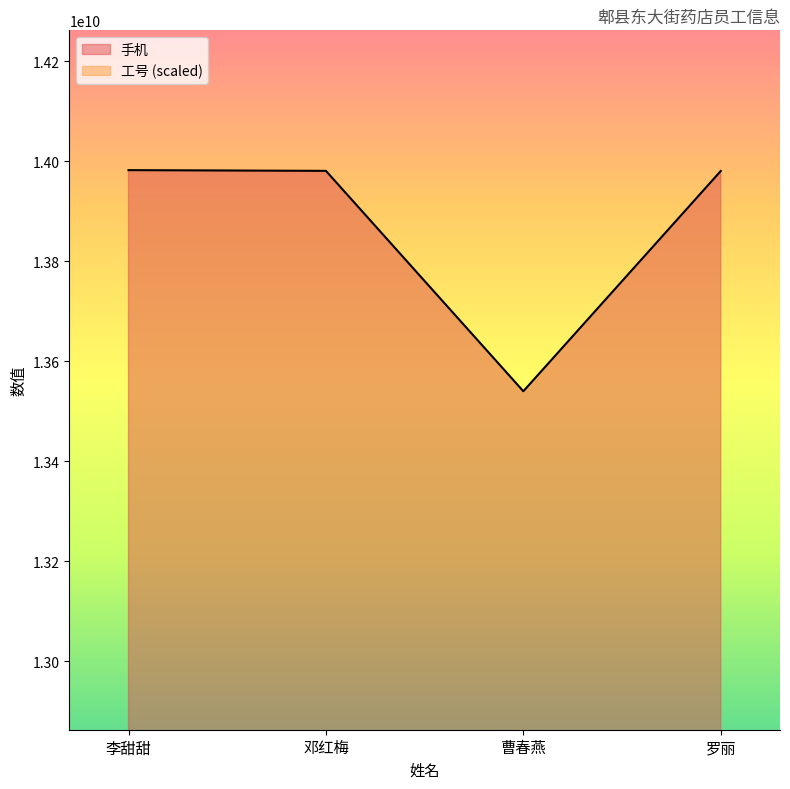

Is the value of 工号 at 李甜甜 greater than the value of 手机 at 李甜甜?

No